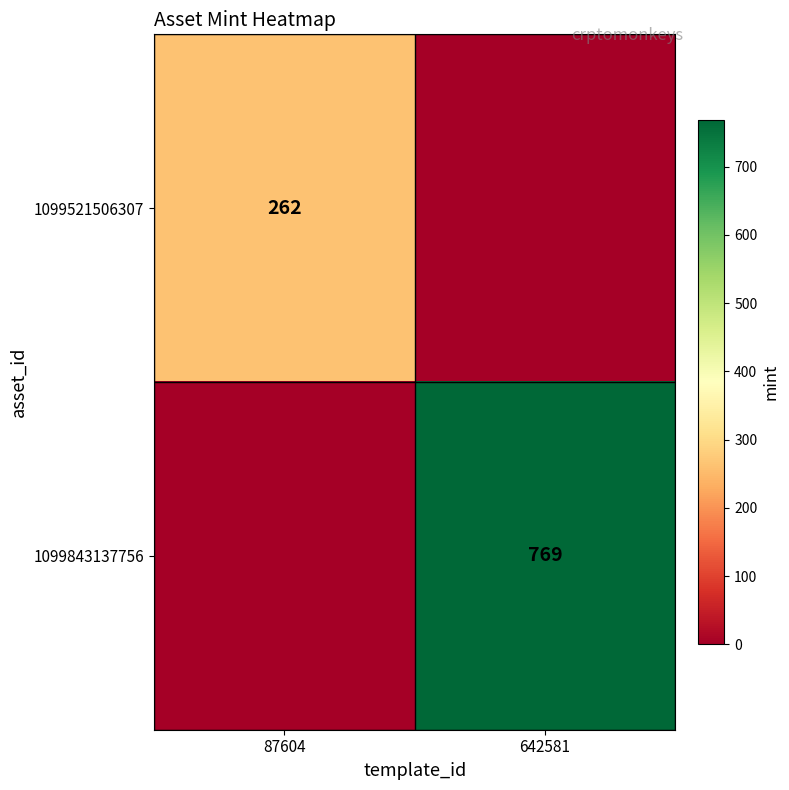

The 1099843137756 series shows 769 at 642581. True or false?

True